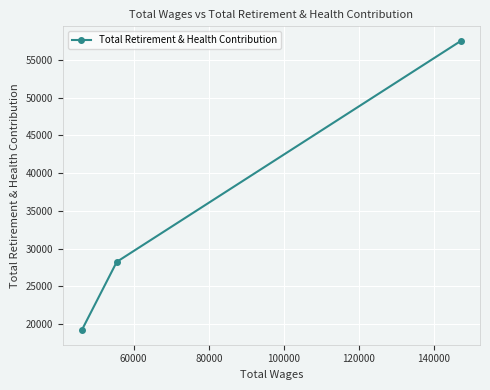

What is the value of the 3rd point from the left?

57543